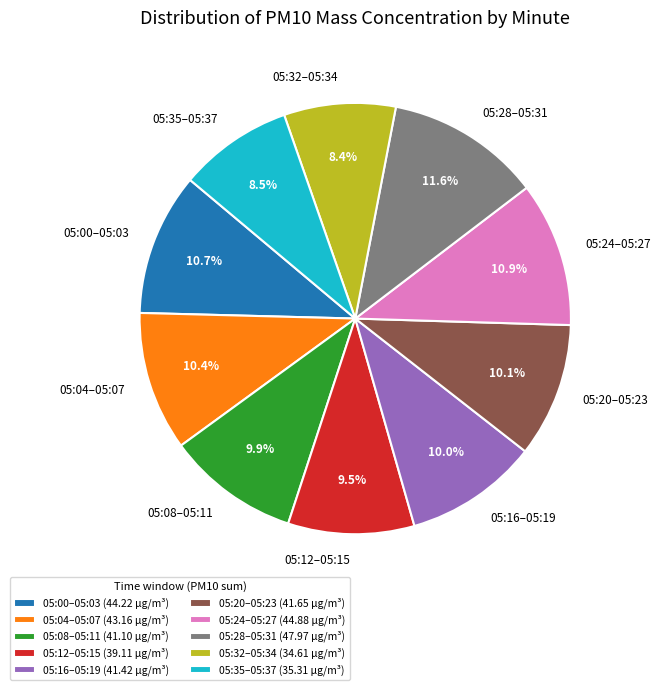

Combined, do 05:24–05:27 and 05:32–05:34 account for over 50%?

No